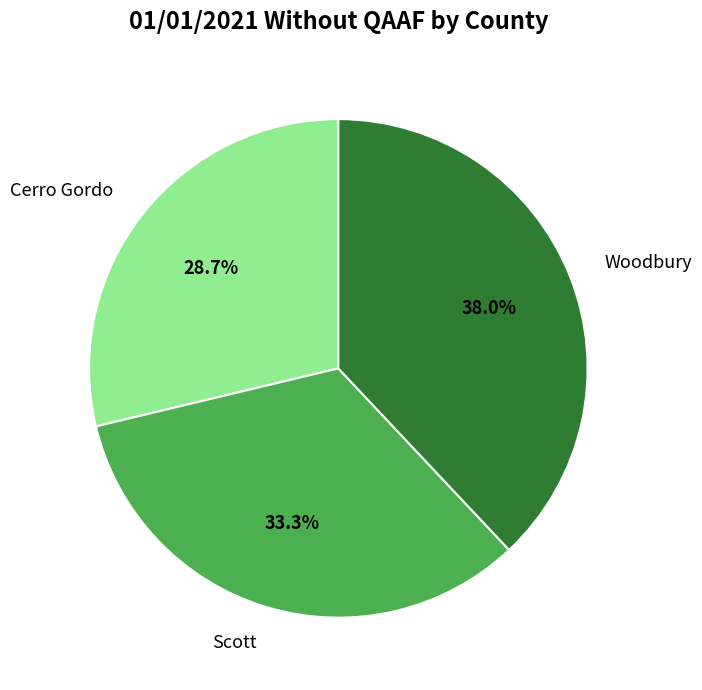

To the nearest percent, what portion does Woodbury represent?

38%